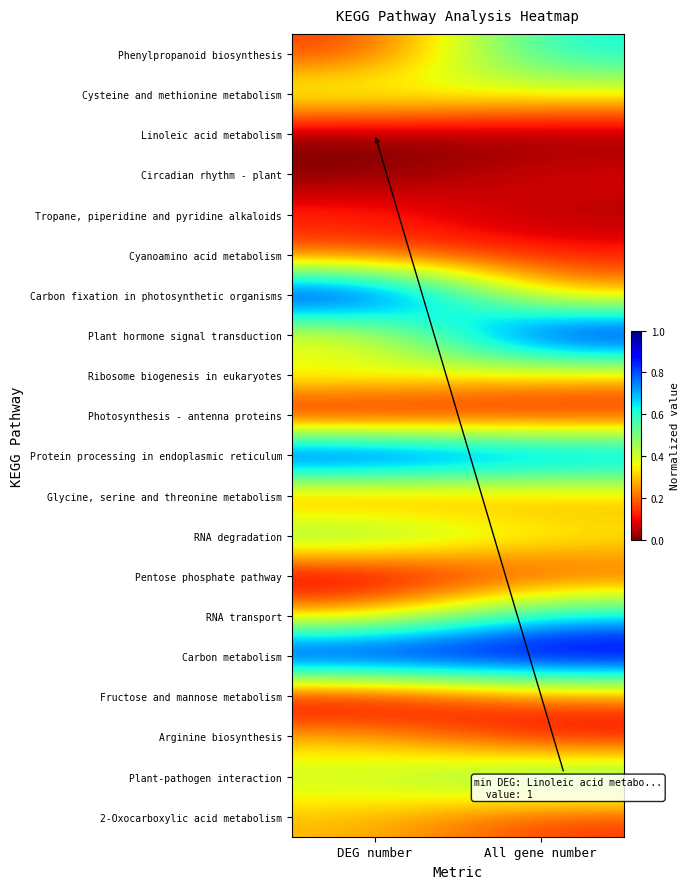

Rank the series at DEG number from lowest to highest value.

Linoleic acid metabolism, Circadian rhythm - plant, Photosynthesis - antenna proteins, Pentose phosphate pathway, Fructose and mannose metabolism, Phenylpropanoid biosynthesis, Tropane, piperidine and pyridine alkaloids, Cyanoamino acid metabolism, Glycine, serine and threonine metabolism, Plant hormone signal transduction, RNA transport, Arginine biosynthesis, 2-Oxocarboxylic acid metabolism, Cysteine and methionine metabolism, Ribosome biogenesis in eukaryotes, Plant-pathogen interaction, RNA degradation, Carbon fixation in photosynthetic organisms, Protein processing in endoplasmic reticulum, Carbon metabolism